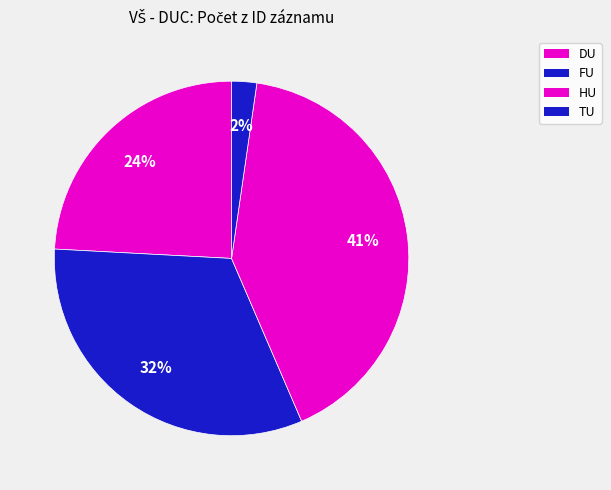

Count the number of slices in the pie.

4